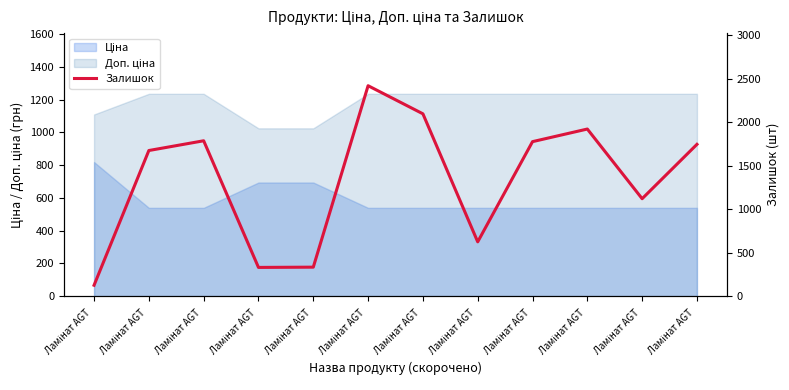

What is the label of the 10th point from the left?

Ламінат AGT 